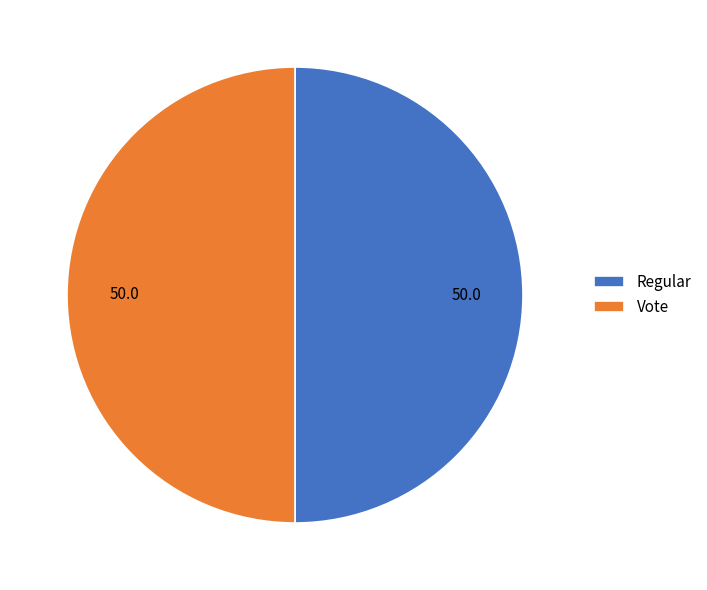

Is it true that Regular is 50% of the pie?

True